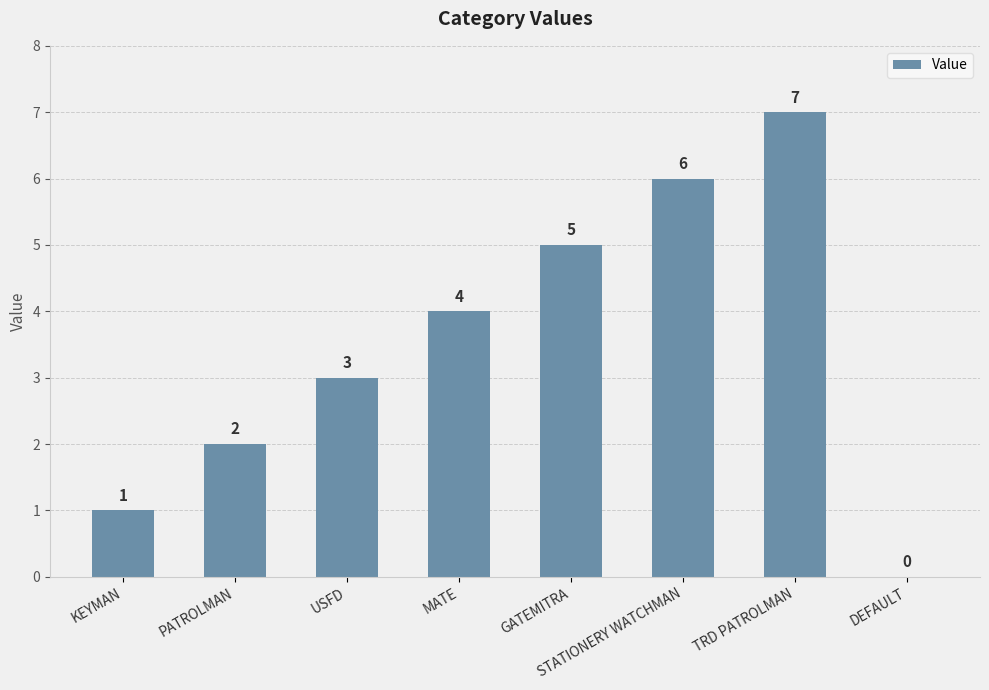

How many categories are shown in the chart?

8